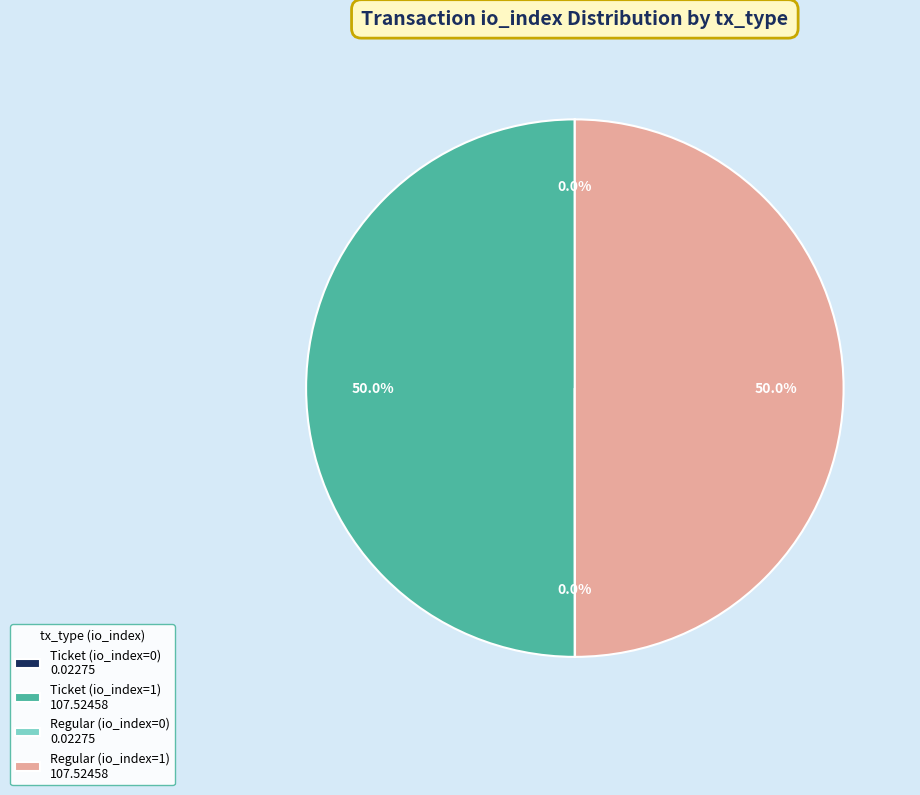

How much of the chart is everything except Regular (io_index=1) 107.52458?

50.0%